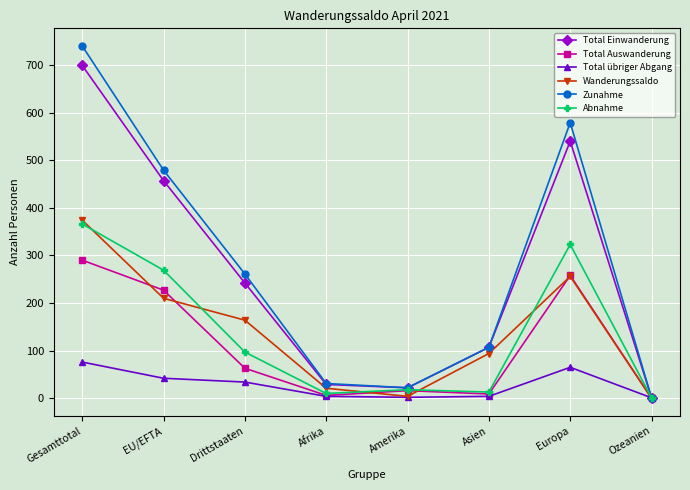

In Wanderungssaldo, how many points are lower than both neighbors (excluding endpoints)?

1